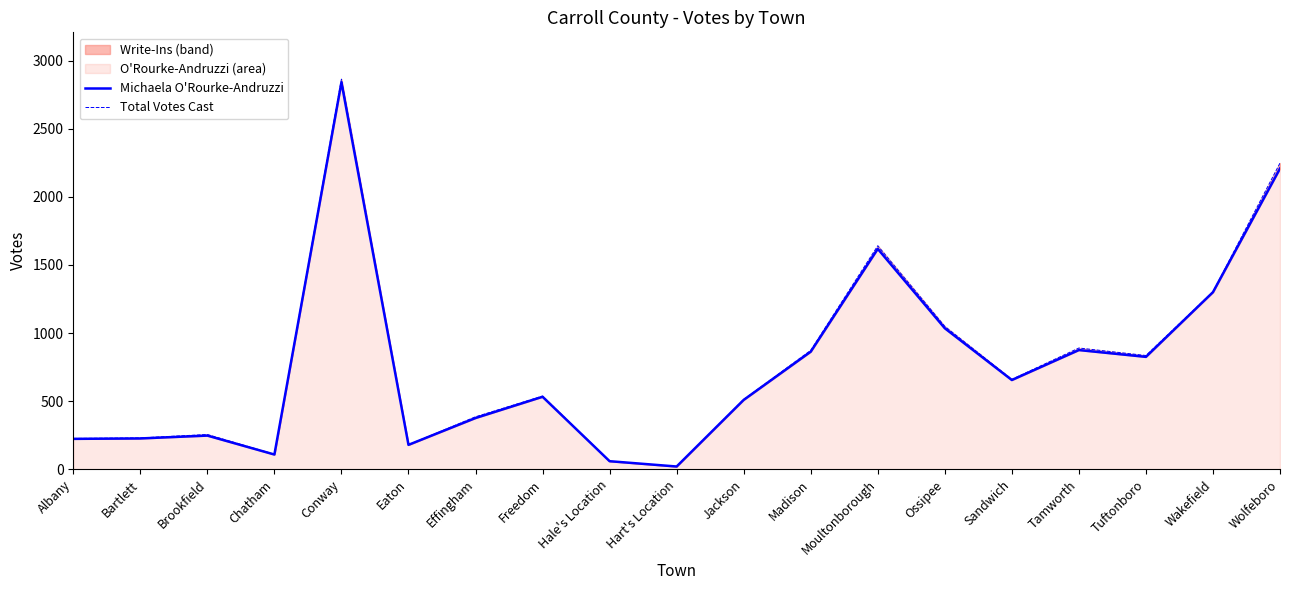

List the labels in order of Michaela O'Rourke-Andruzzi value, largest first.

Conway, Wolfeboro, Moultonborough, Wakefield, Ossipee, Tamworth, Madison, Tuftonboro, Sandwich, Freedom, Jackson, Effingham, Brookfield, Bartlett, Albany, Eaton, Chatham, Hale's Location, Hart's Location